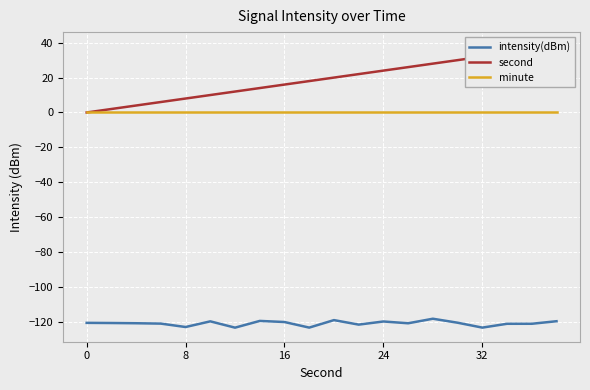

True or false: intensity(dBm) has more than 1 interior local peaks.

True